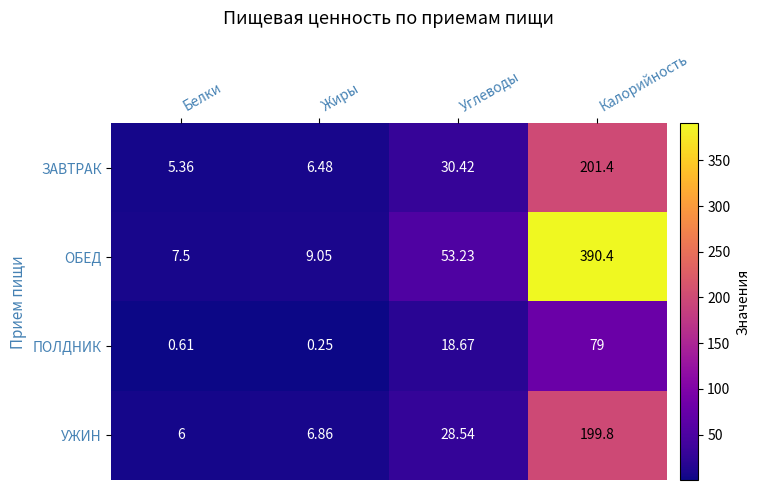

Which series changed the most between Белки and Углеводы?

ОБЕД